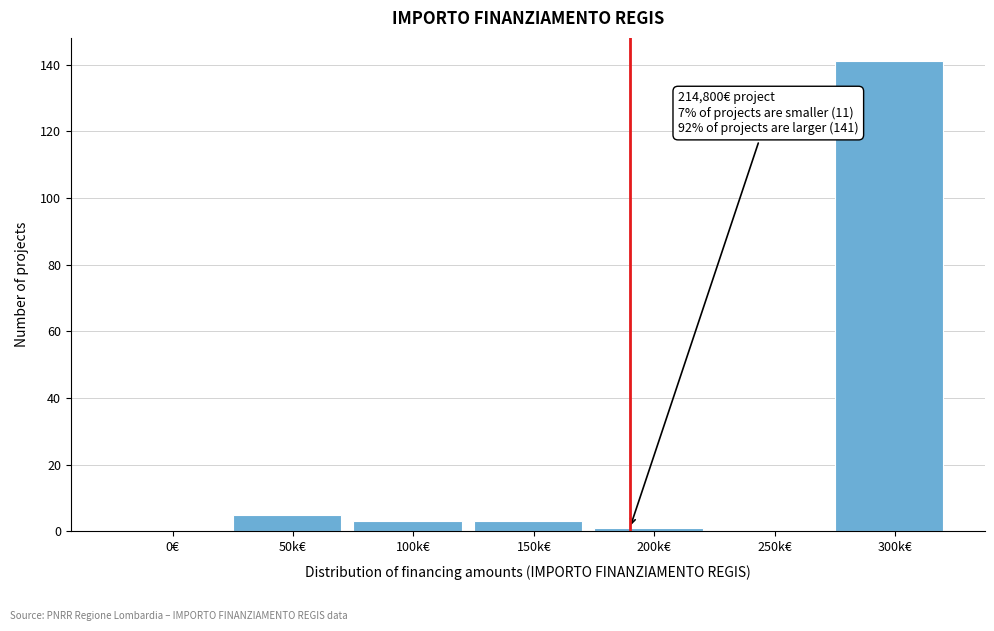

Reading left to right, extract all data points from this chart.

0€=0	50k€=5	100k€=3	150k€=3	200k€=1	250k€=0	300k€=141